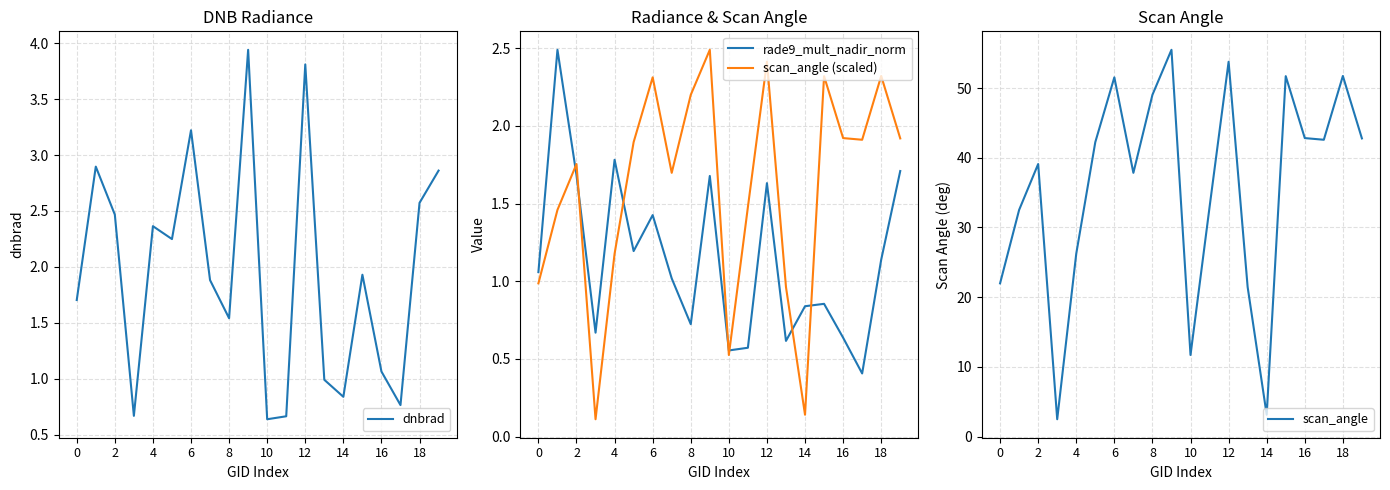

True or false: scan_angle and scan_angle (scaled) intersect in this chart.

False